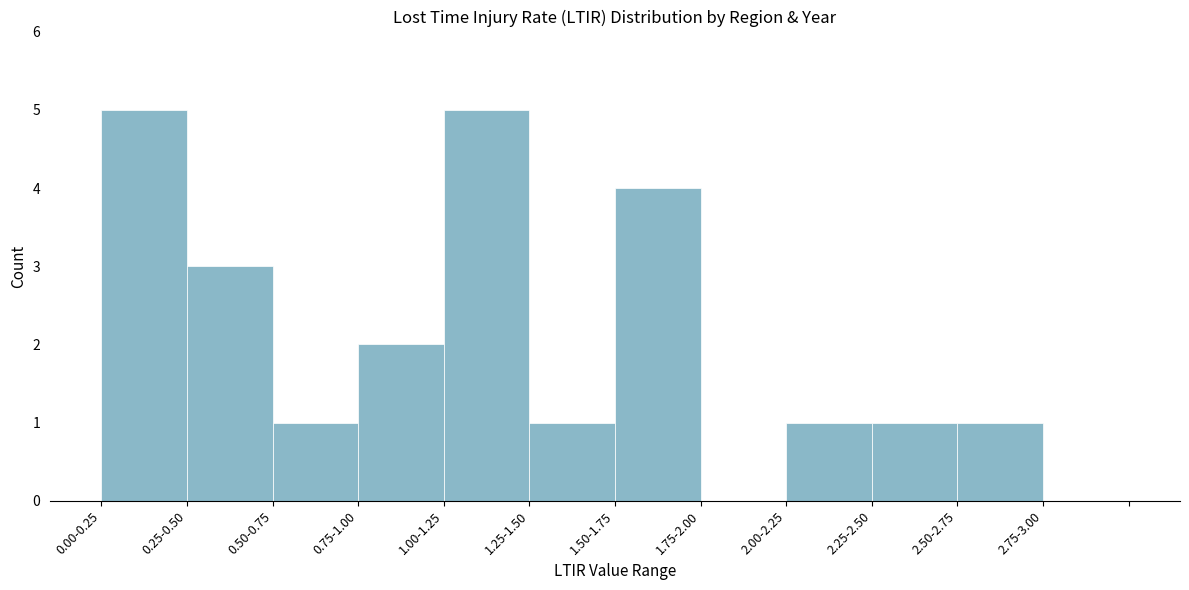

Reading right to left, extract all data points from this chart.

2.75-3.00=0	2.50-2.75=1	2.25-2.50=1	2.00-2.25=1	1.75-2.00=0	1.50-1.75=4	1.25-1.50=1	1.00-1.25=5	0.75-1.00=2	0.50-0.75=1	0.25-0.50=3	0.00-0.25=5